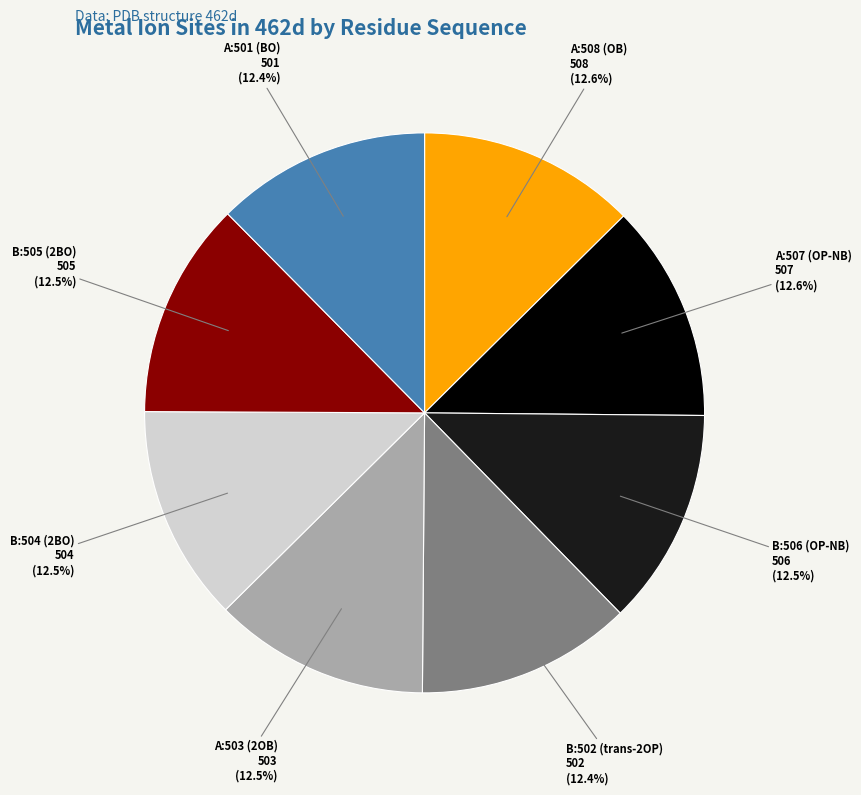

What percentage do A:507 (OP-NB) and A:501 (BO) together represent?

25.0%